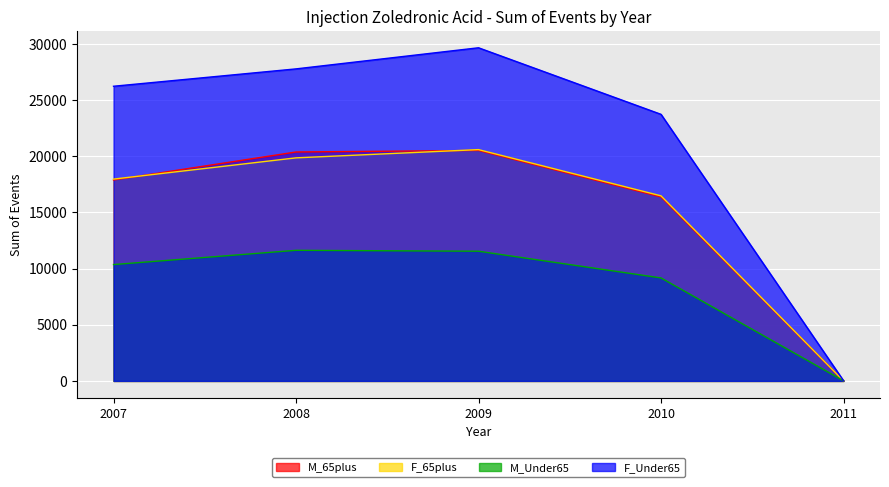

At which category is the sum across all series the highest?

2009